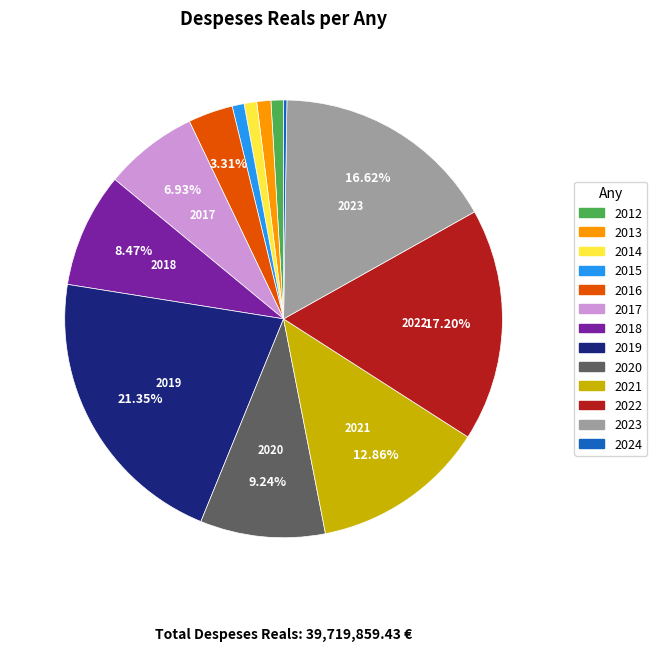

Does 2014 represent more than half of the total?

No